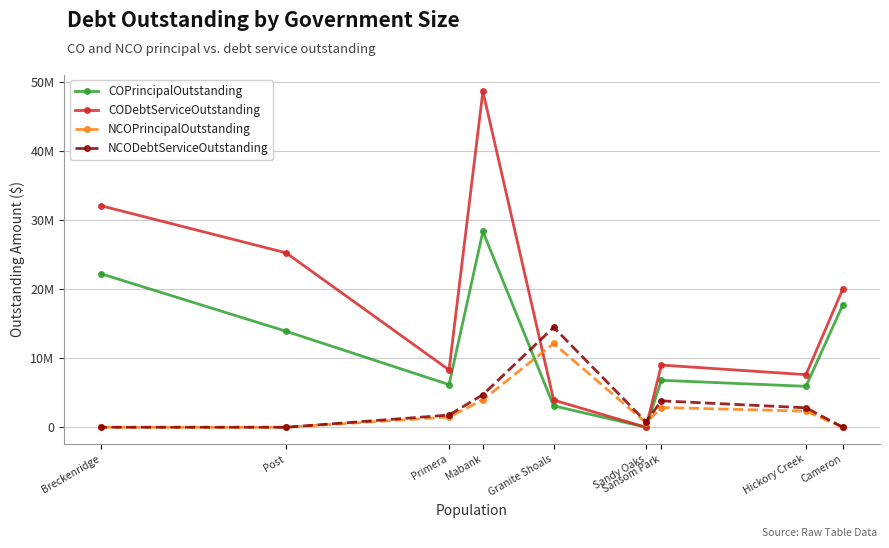

What is the label of the 6th point from the right?

Mabank